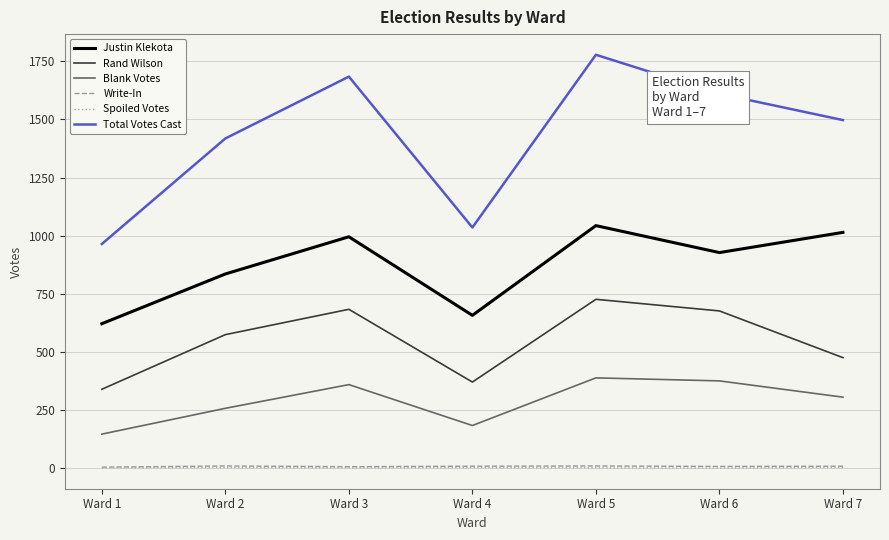

What is the maximum value shown in the chart?

1778